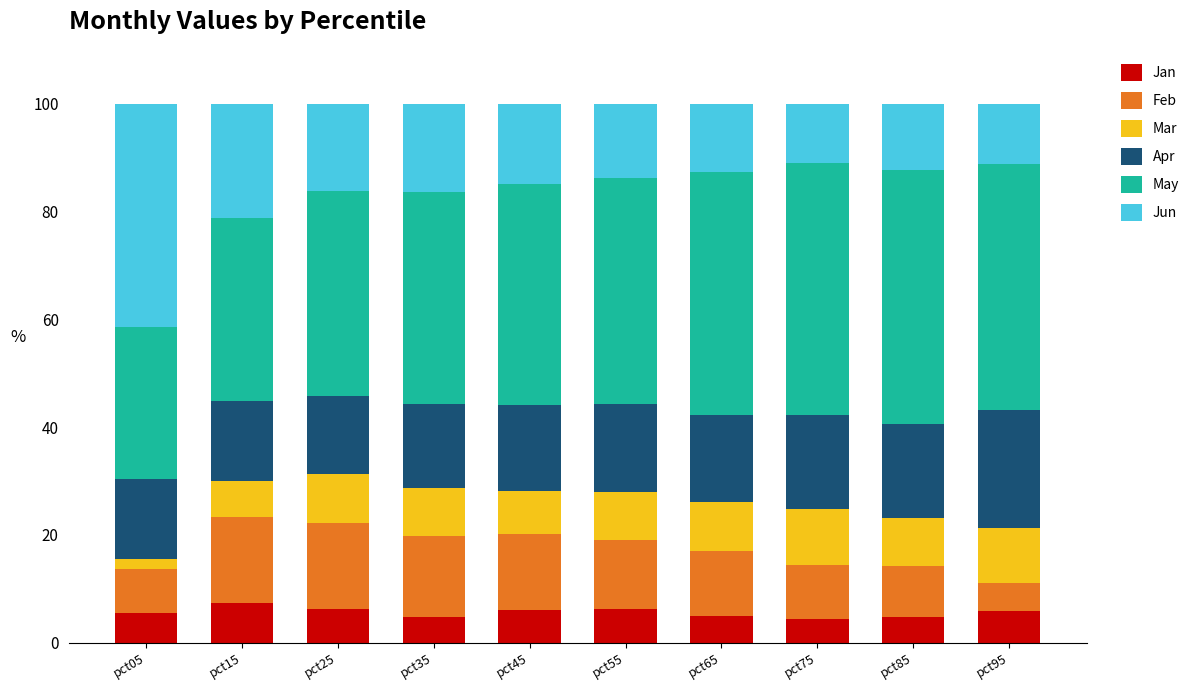

What is the sum of the Jan values at pct45 and pct95?

11.8